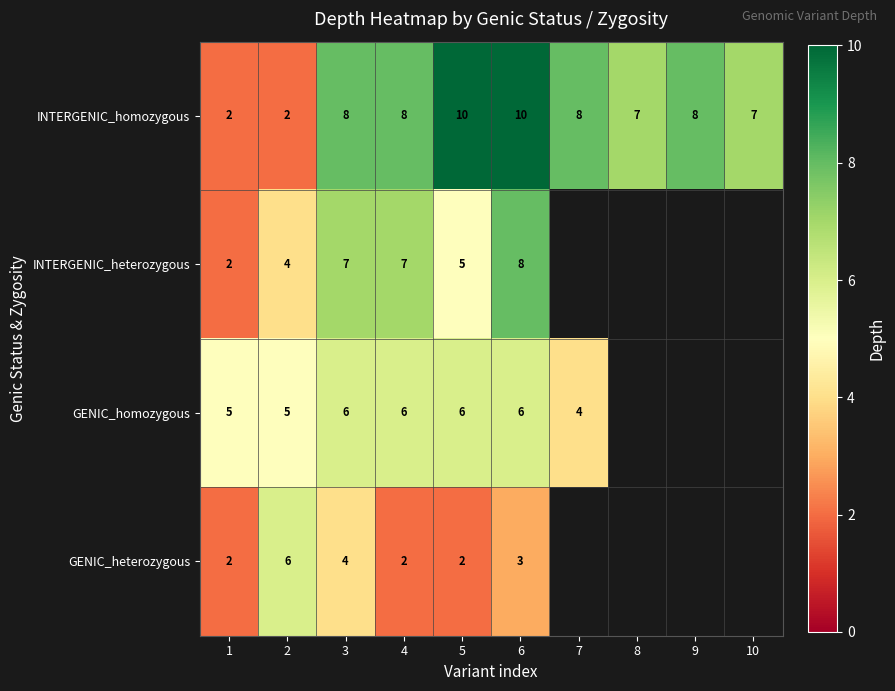

Which series changed the most between 3 and 6?

INTERGENIC_homozygous